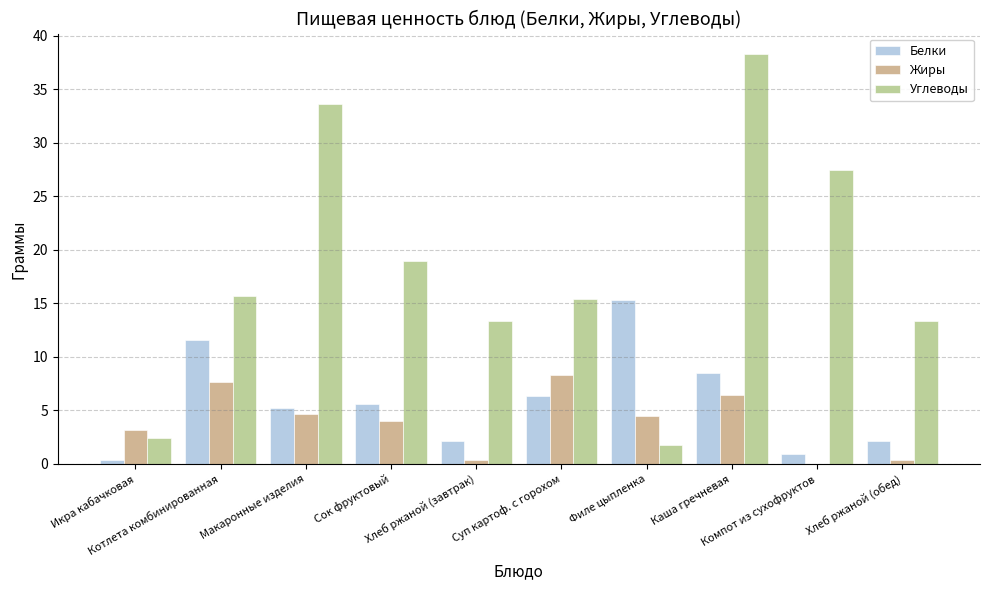

What is the sum of all Углеводы values?

180.3